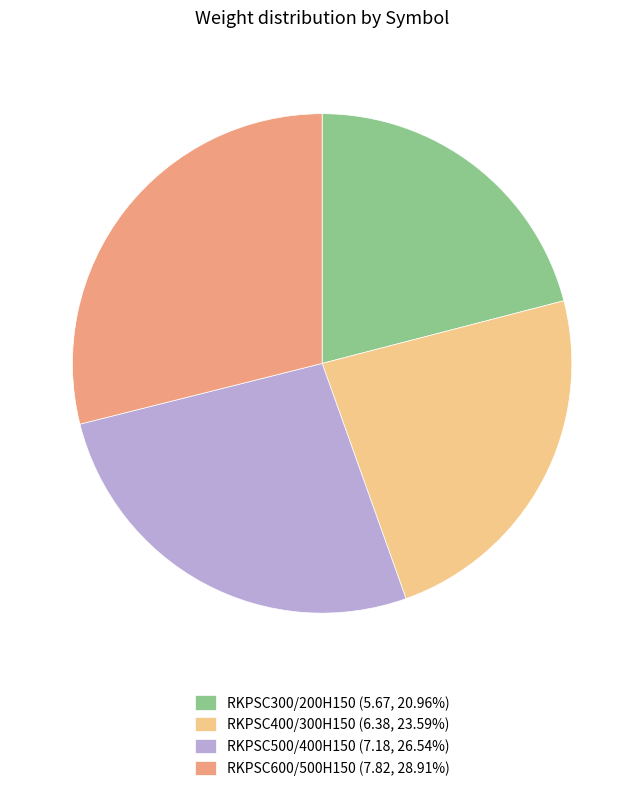

Combined, do RKPSC600/500H150 (7.82, 28.91%) and RKPSC500/400H150 (7.18, 26.54%) account for over 50%?

Yes